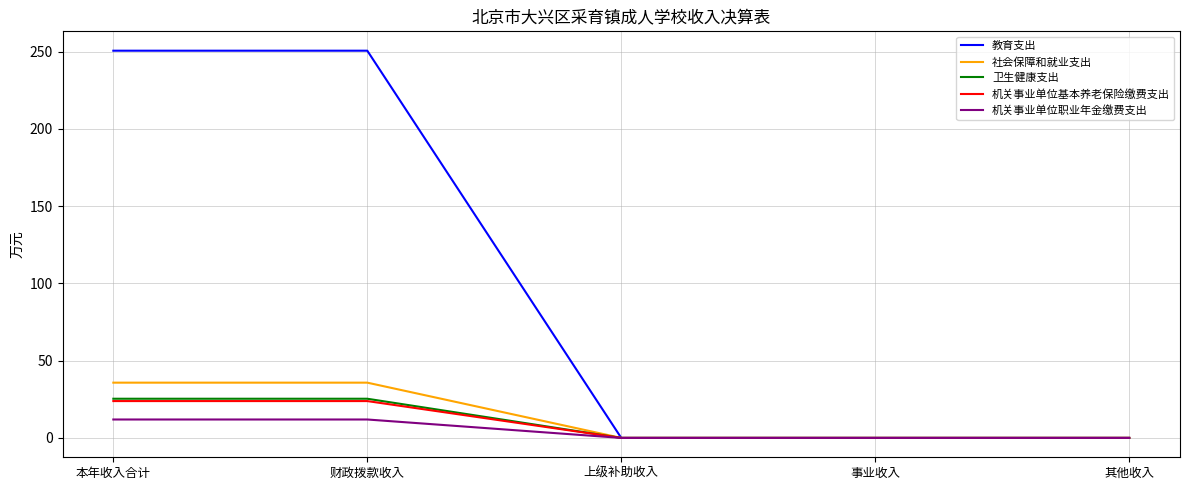

Is this an area chart (filled region under the line)?

No